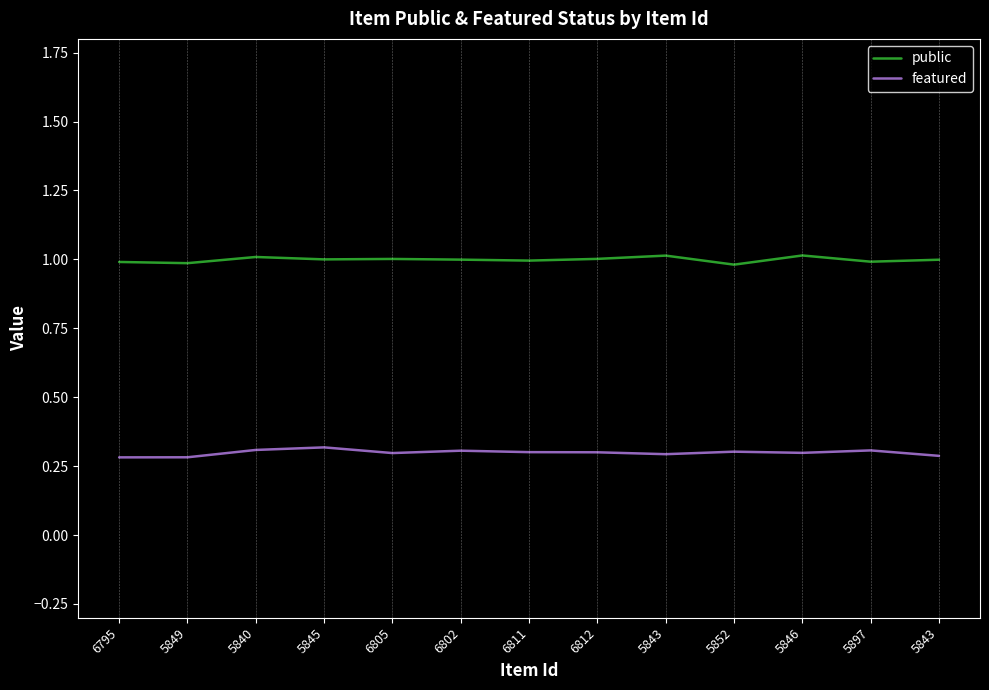

Reading left to right, transcribe all the data shown in this chart.

public: 1.0	1.0	1.0	1.0	1.0	1.0	1.0	1.0	1.0	1.0	1.0	1.0	1.0
featured: 0.3	0.3	0.3	0.3	0.3	0.3	0.3	0.3	0.3	0.3	0.3	0.3	0.3